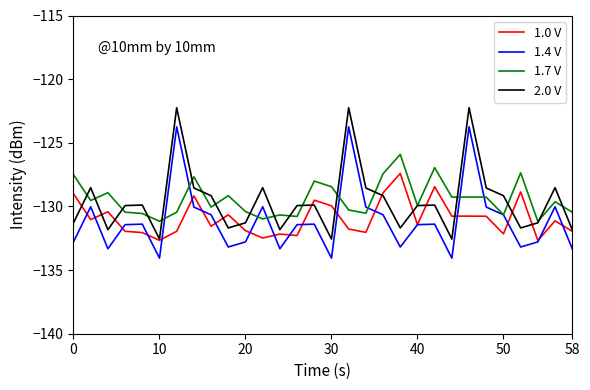

What is the minimum value for 1.7 V?

-131.2